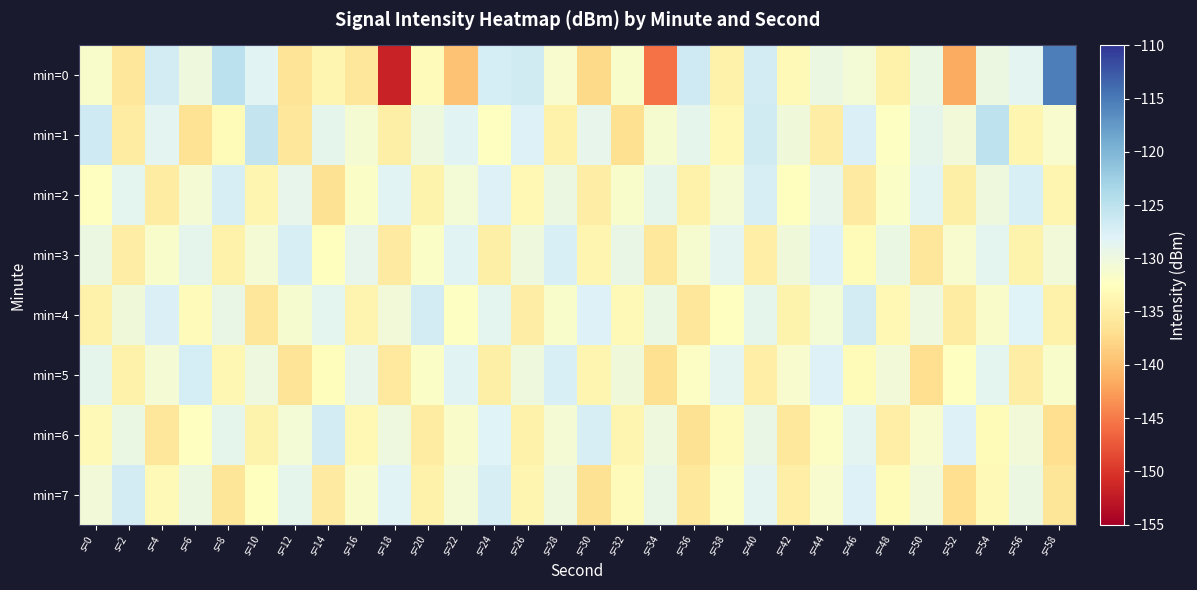

What is the spread (max minus min) of values at s=16?

6.9